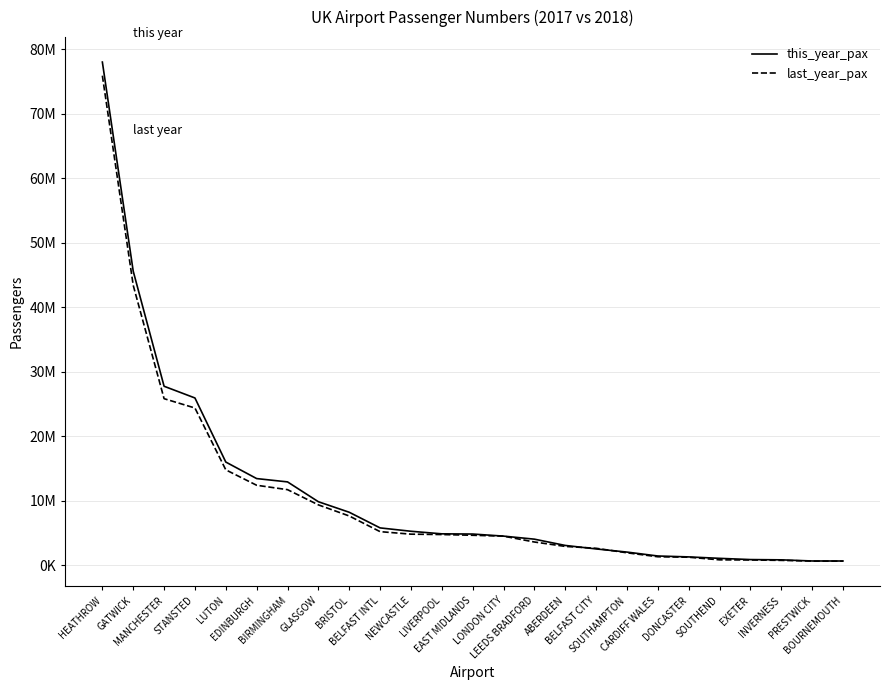

What are all the series names shown in the legend?

this_year_pax, last_year_pax